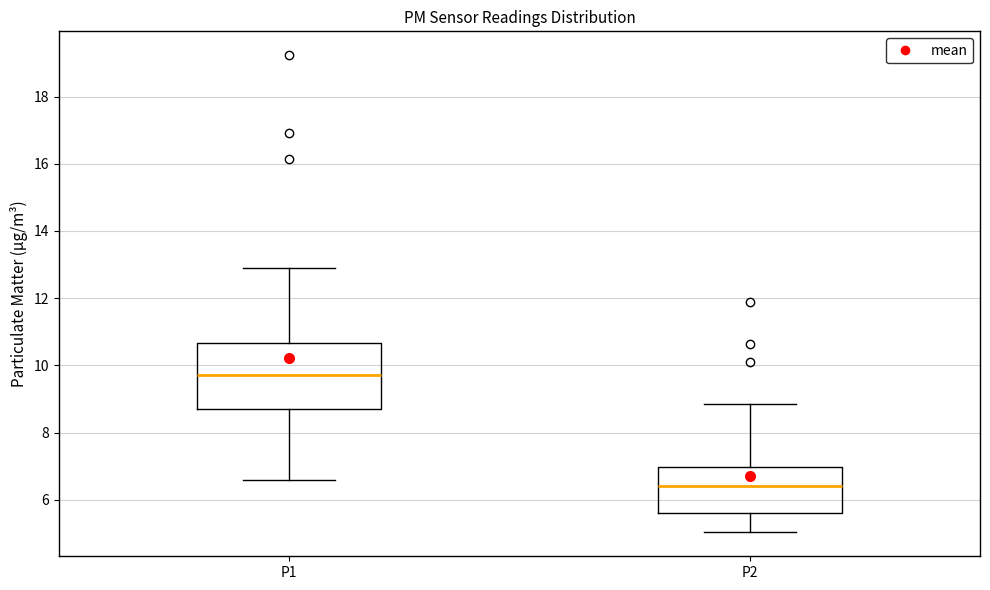

Where does the lower whisker of the box for P2 end on the y-axis? The values are not printed on the chart, so give them approximately, as read against the axis.

5.0